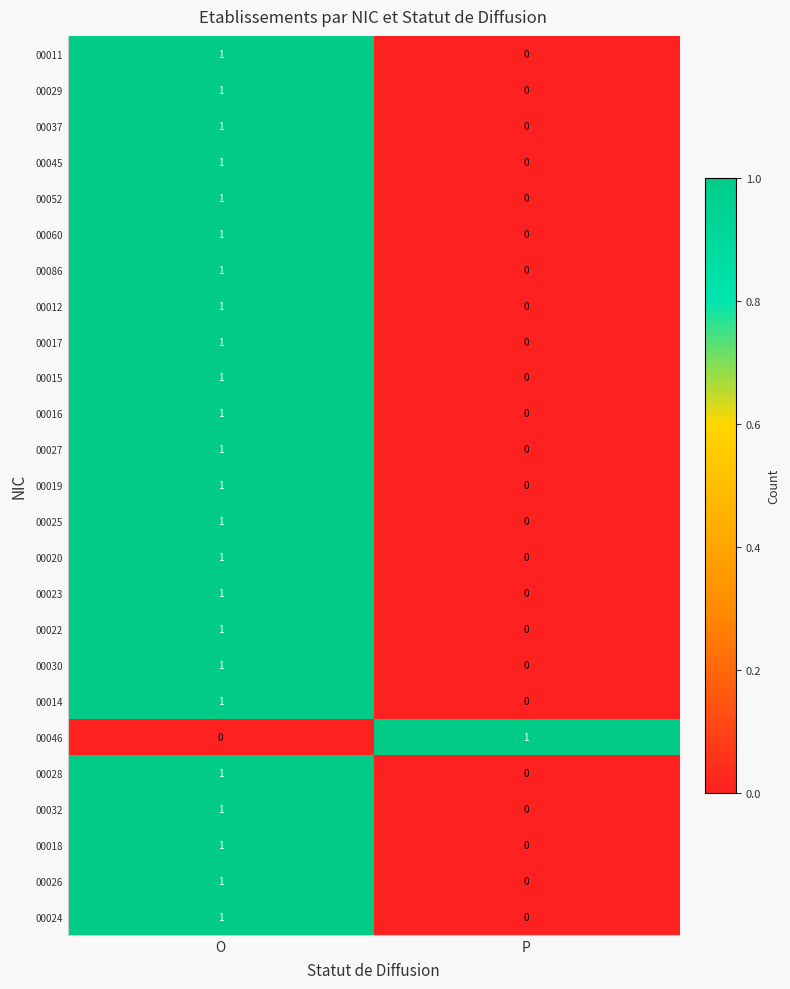

What is the total value across all series at O?

24